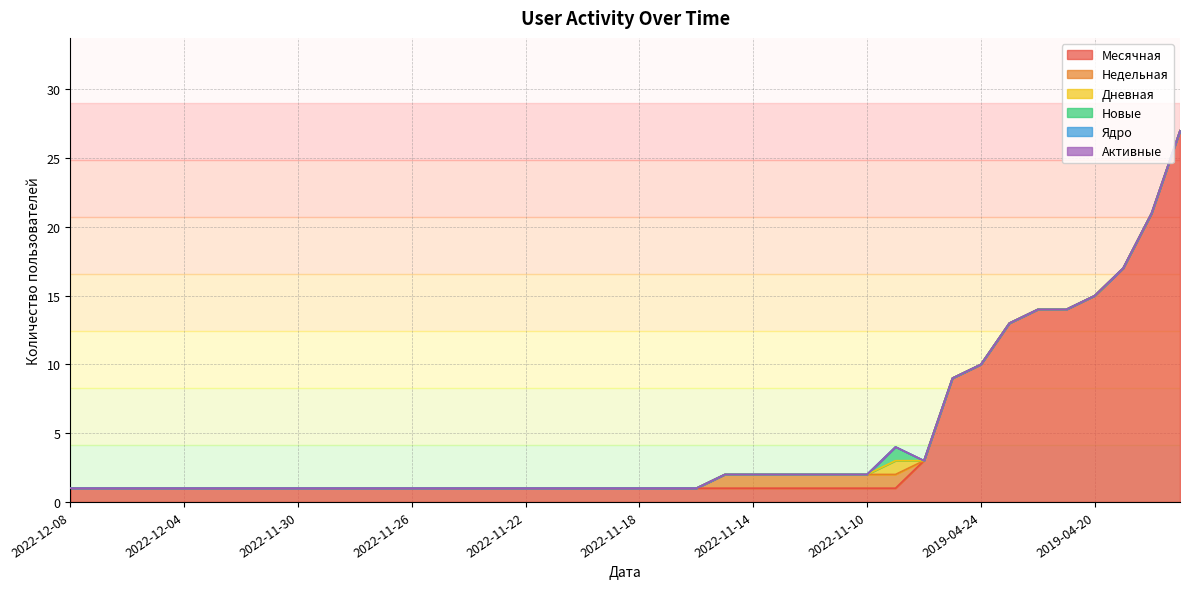

Where is the first local maximum for Новые?

2022-11-09